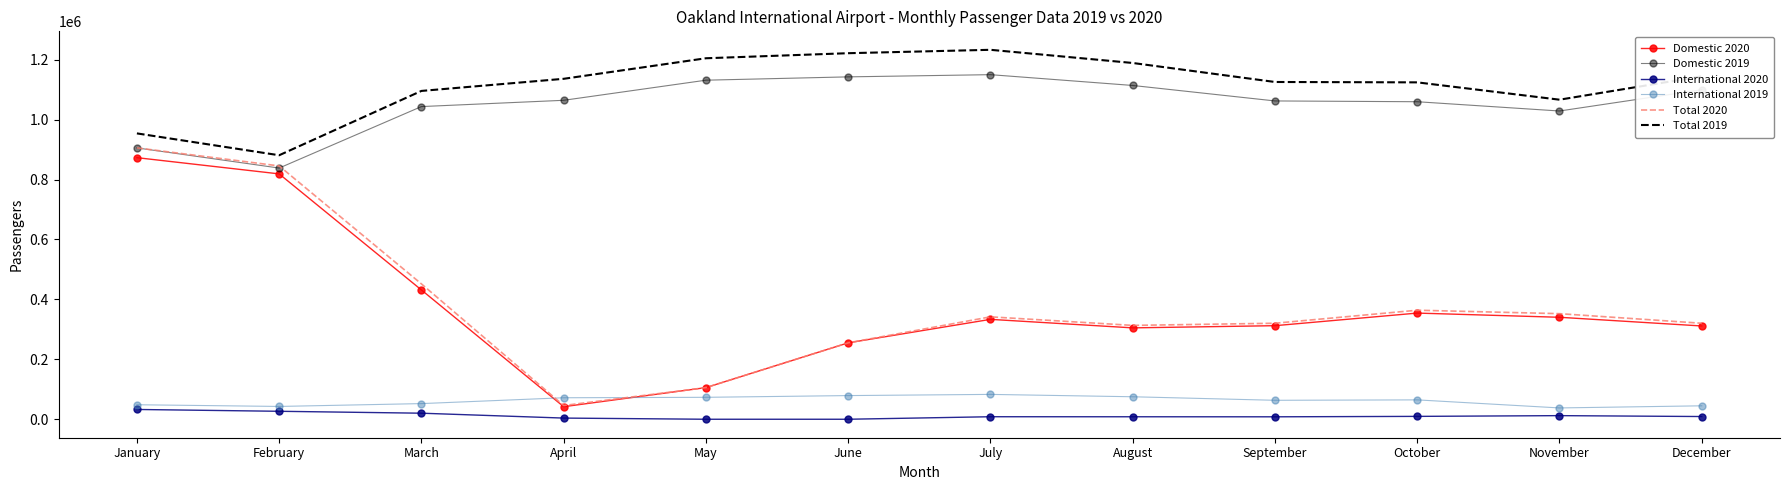

Which category has the highest value in the Total 2020 series?

January